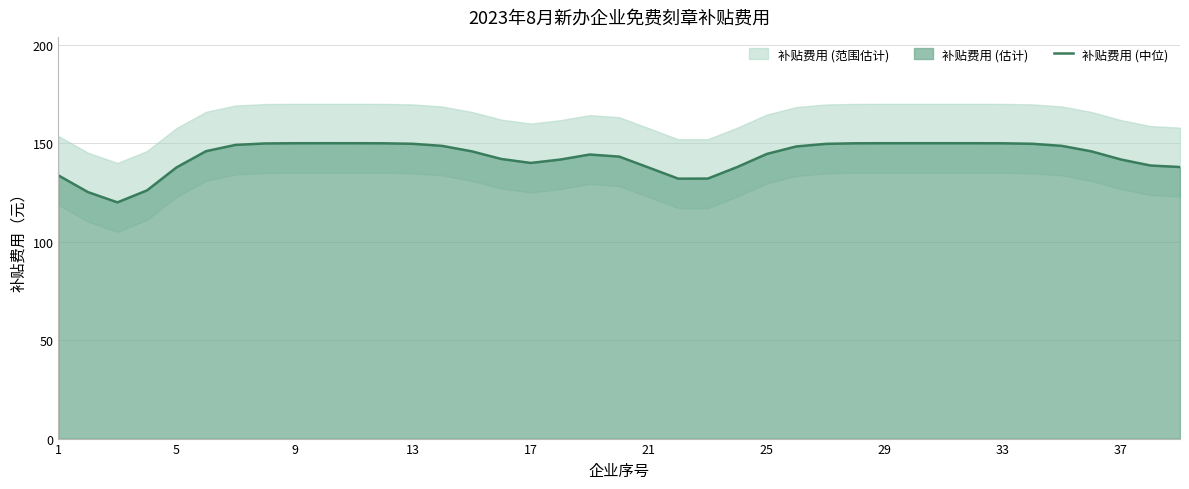

The 补贴费用 (中位) series shows 140.0 at 17. True or false?

True